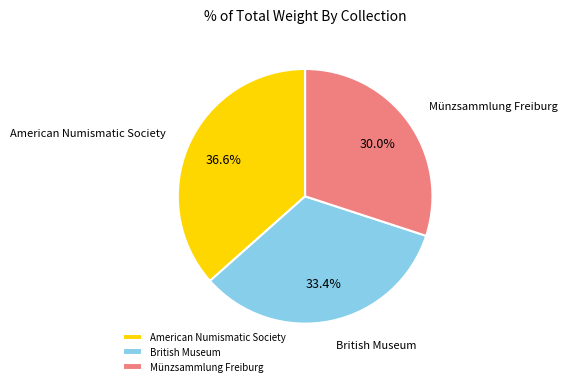

Rank the categories by value from highest to lowest.

American Numismatic Society, British Museum, Münzsammlung Freiburg